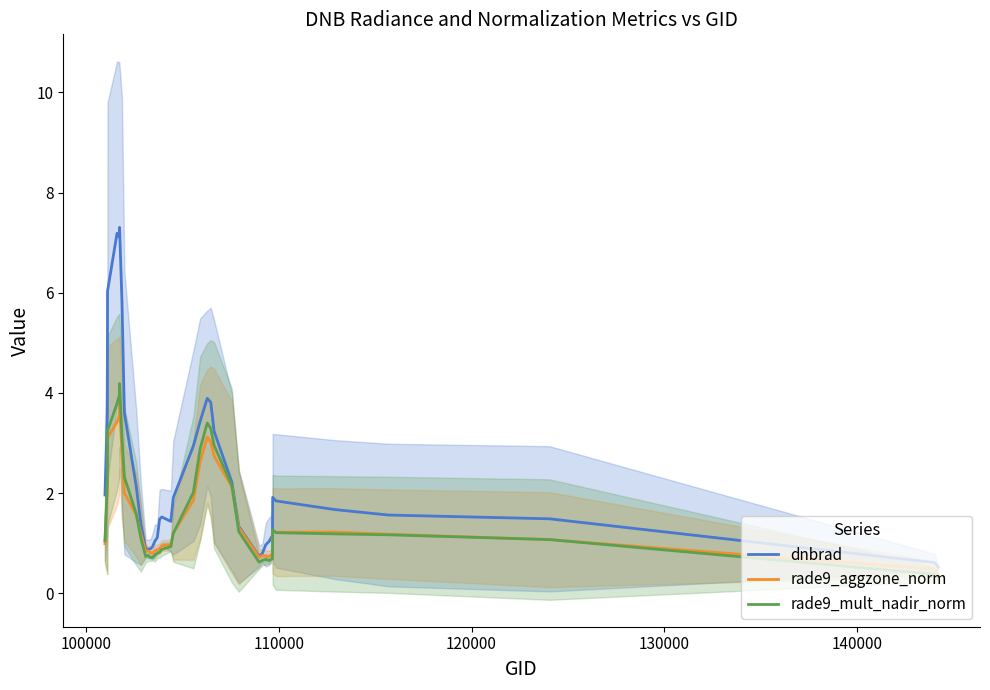

What is the highest value of the rade9_mult_nadir_norm series?

4.2